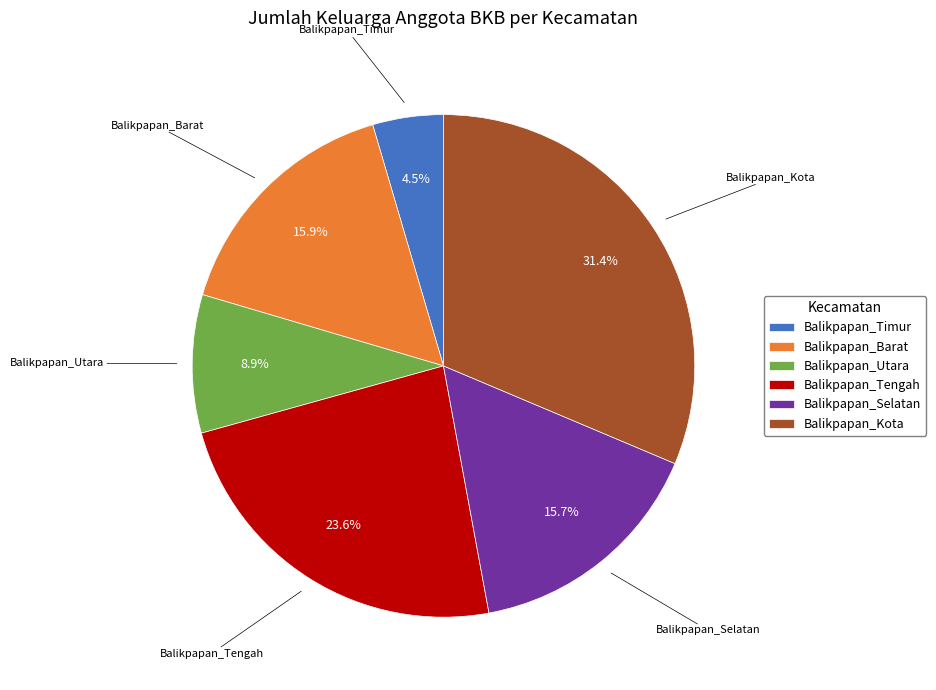

To the nearest percent, what is the combined percentage of Balikpapan_Tengah and Balikpapan_Kota?

55%